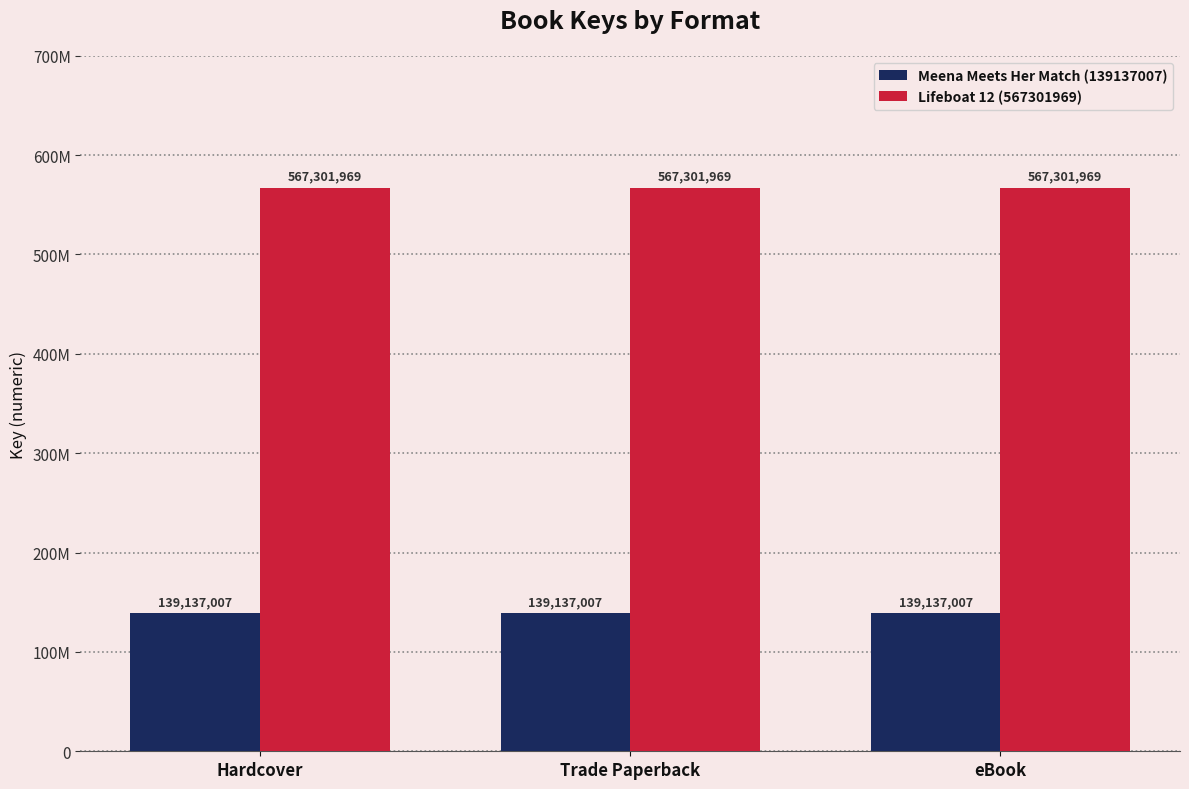

Reading right to left, list all the values displayed in this chart.

Meena Meets Her Match (139137007): eBook=139137007	Trade Paperback=139137007	Hardcover=139137007
Lifeboat 12 (567301969): eBook=567301969	Trade Paperback=567301969	Hardcover=567301969